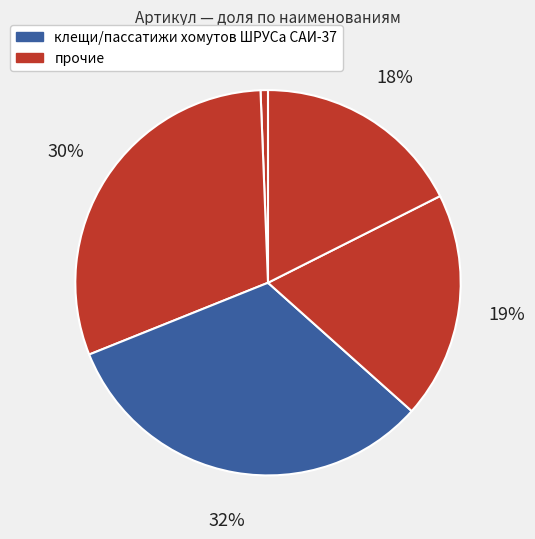

How many slices are in this pie chart?

5